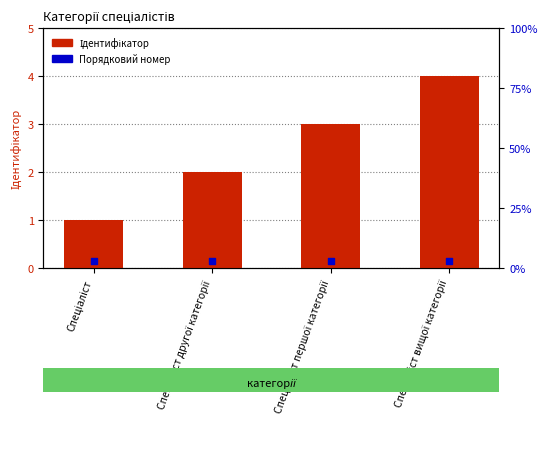

At how many categories does at least one series exceed 2?

2